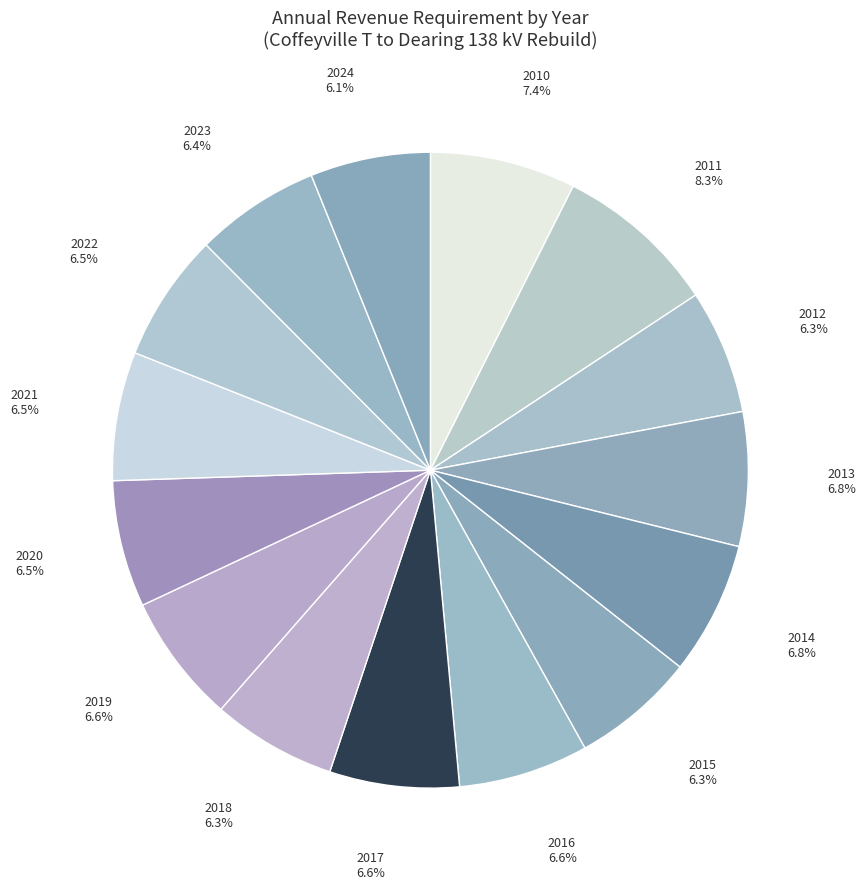

Approximately how many times larger is the value at 2013 compared to 2015?

1.1